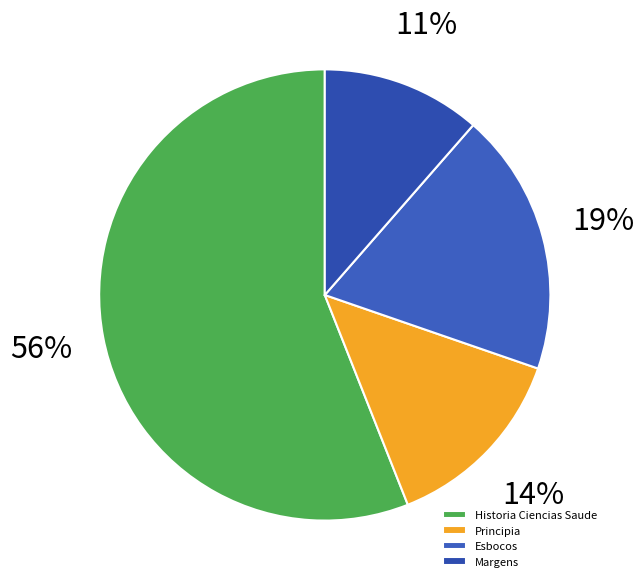

To the nearest percent, what is the difference between the Principia and Historia Ciencias Saude slice percentages?

42%